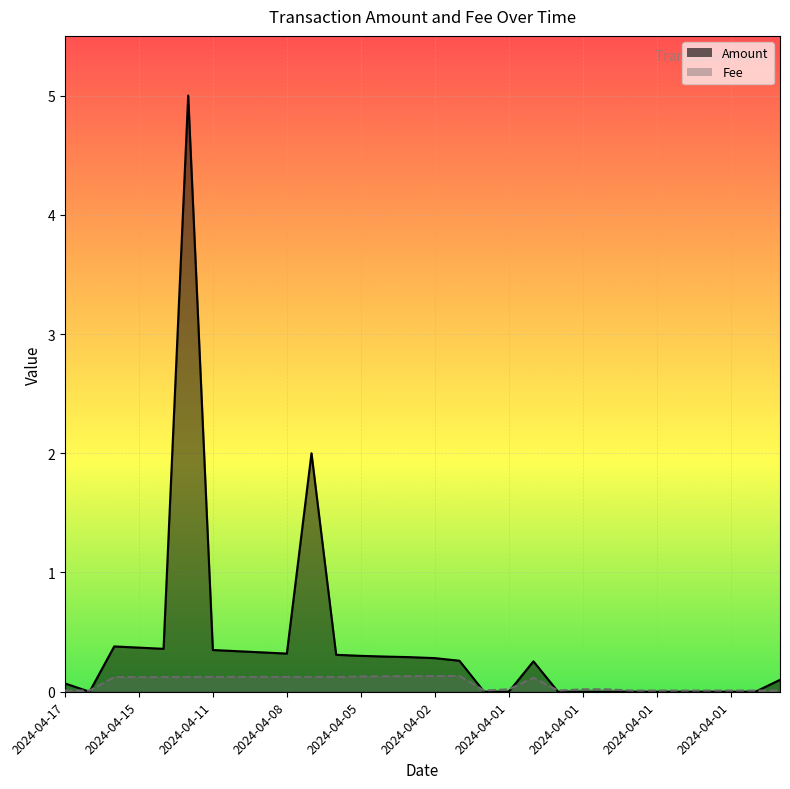

In Fee, how many points are lower than both neighbors (excluding endpoints)?

2